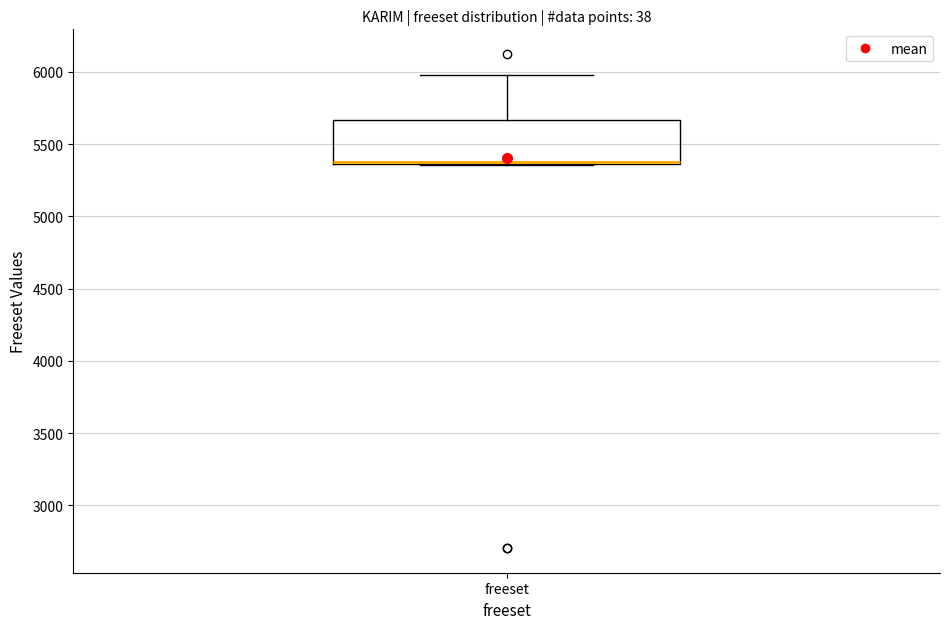

Transcribe this box plot: give where the median line is, the range the box spans, and where the two whiskers end, as read against the y-axis. The values are not printed on the chart, so give them approximately, as read against the axis.

median 5350 (drawn on the box's lower edge), box 5350 to 5650, whiskers 5350 to 6000